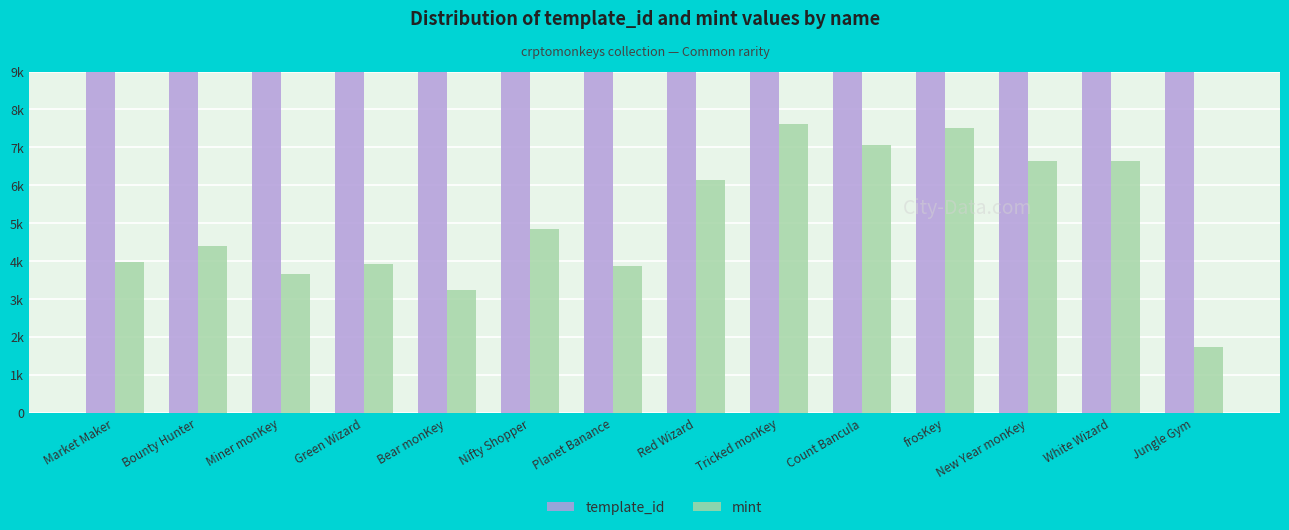

At how many categories does at least one series exceed 491121?

1